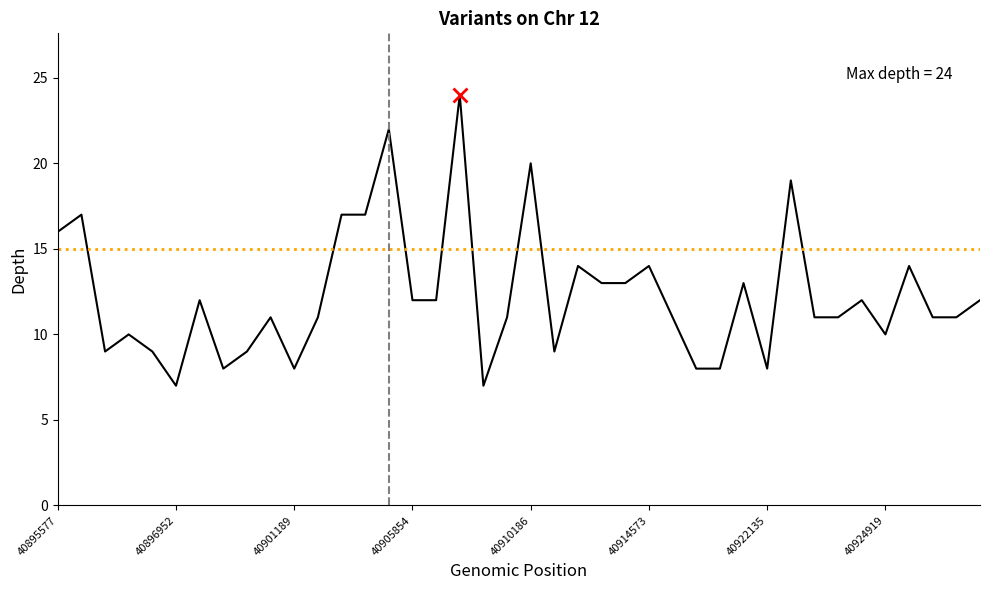

What is the smallest value displayed?

7